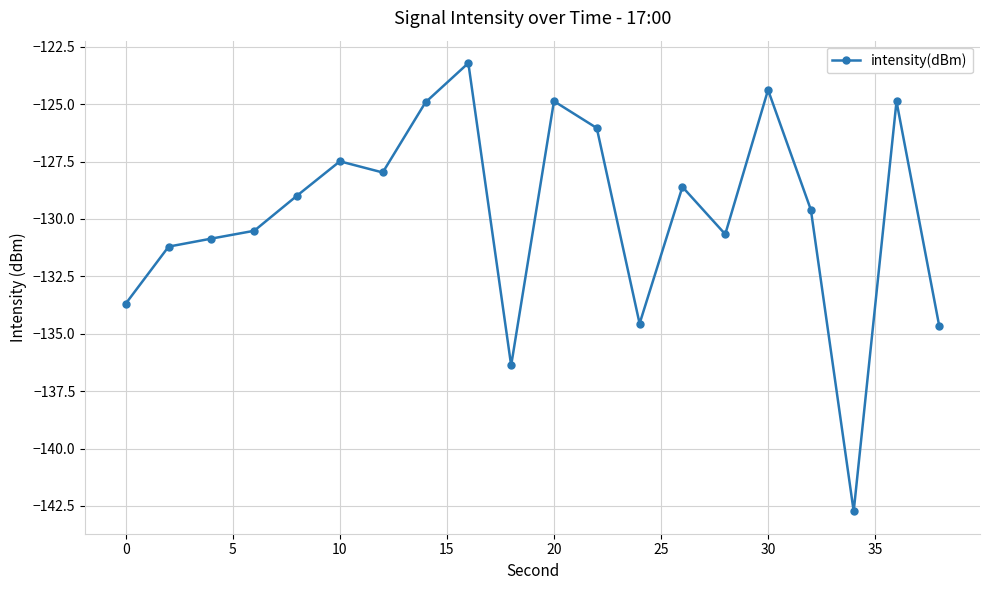

What is the smallest value displayed?

-142.7